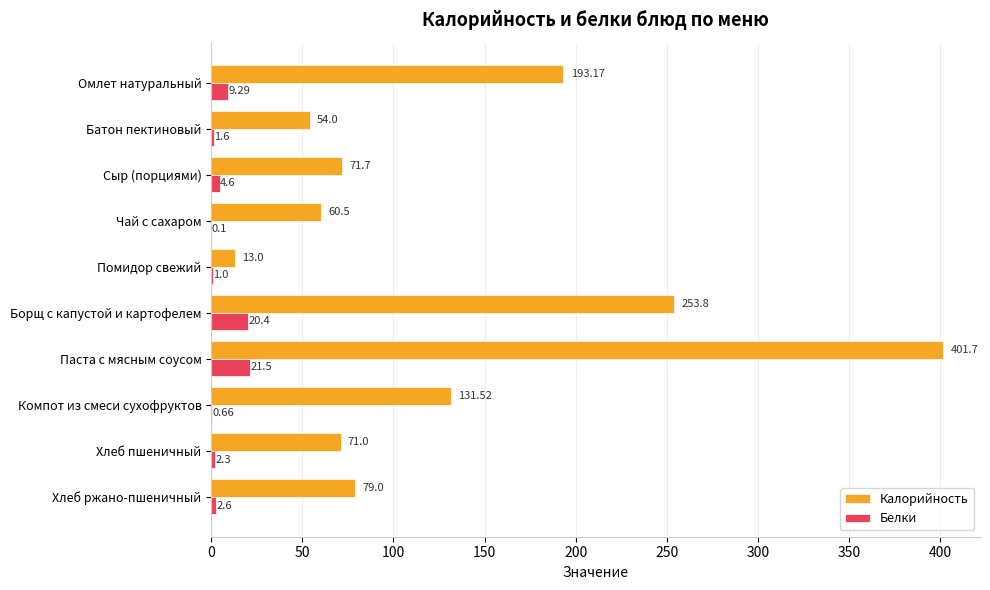

How many values in the Белки series exceed 2?

6